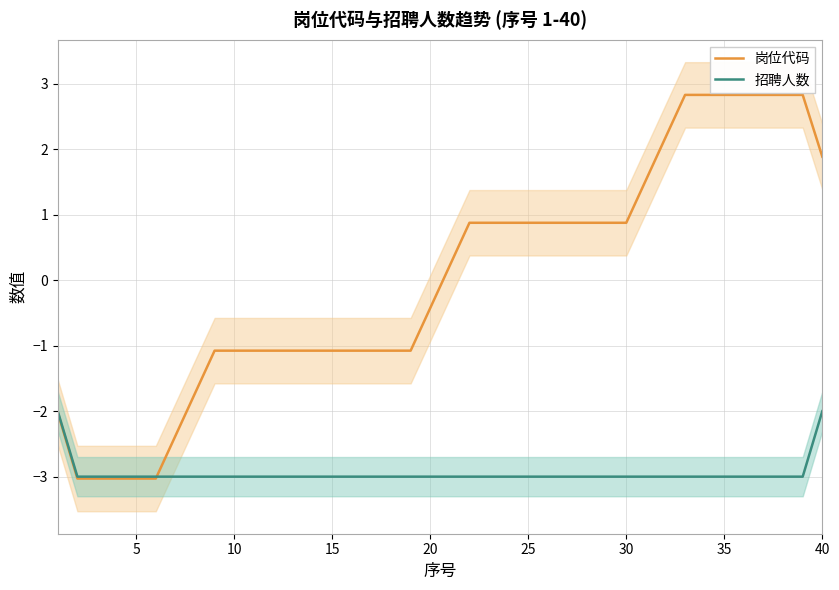

How many positive values does the 岗位代码 series have?

20